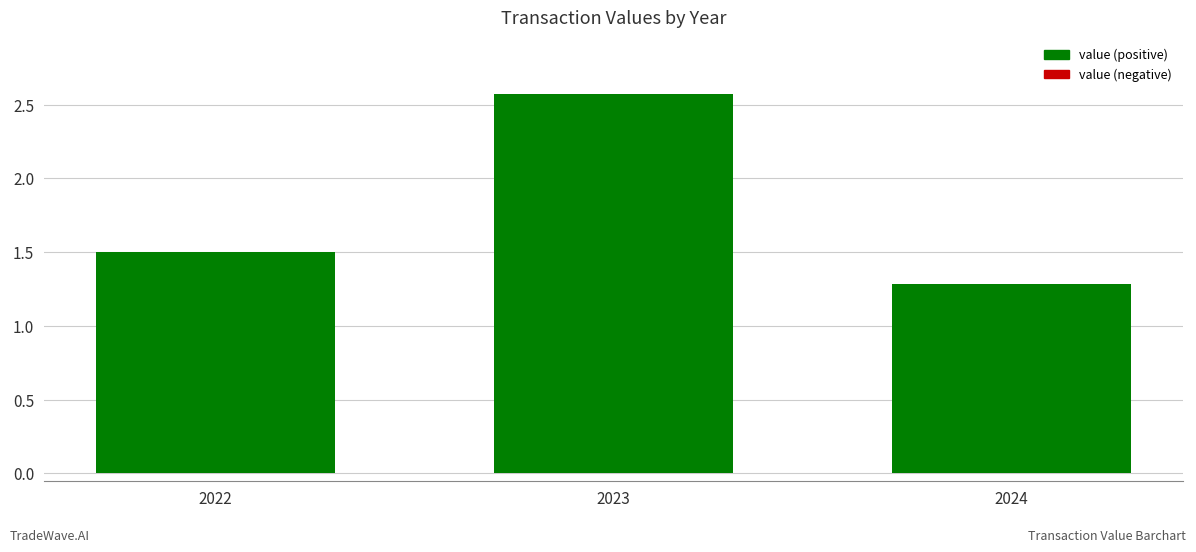

Which has a higher value, 2024 or 2023?

2023